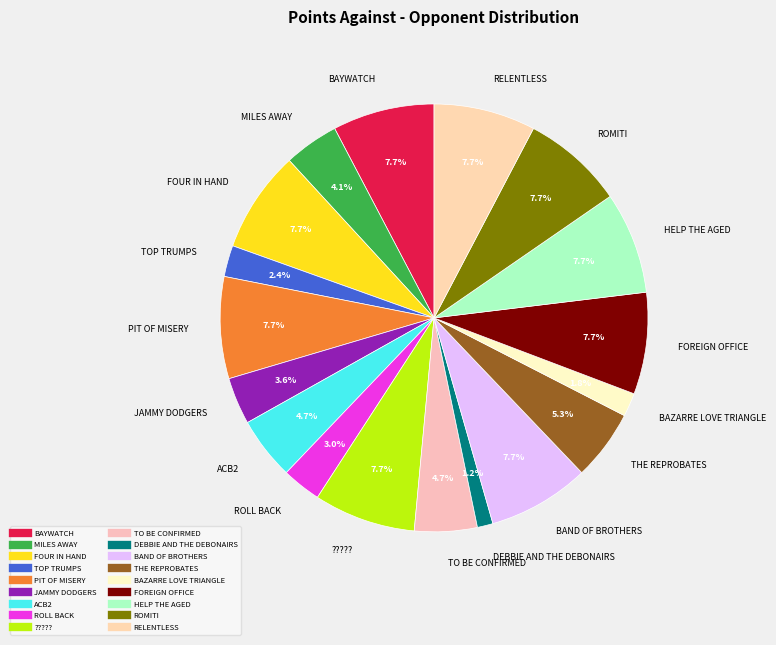

Does BAYWATCH represent more than half of the total?

No